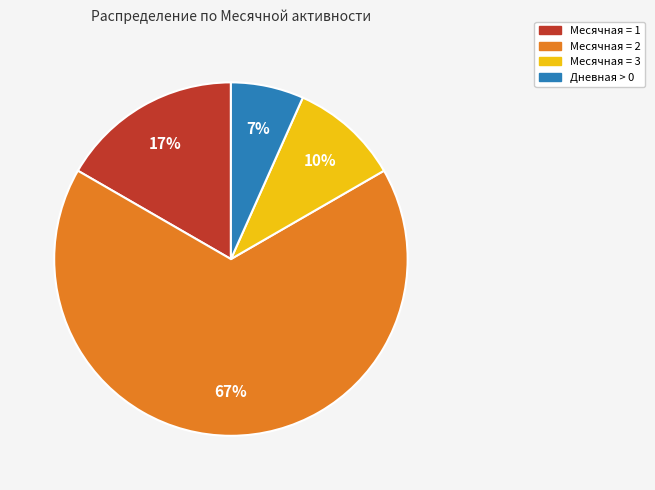

Do Месячная = 2 and Дневная > 0 together represent more than half of the pie?

Yes